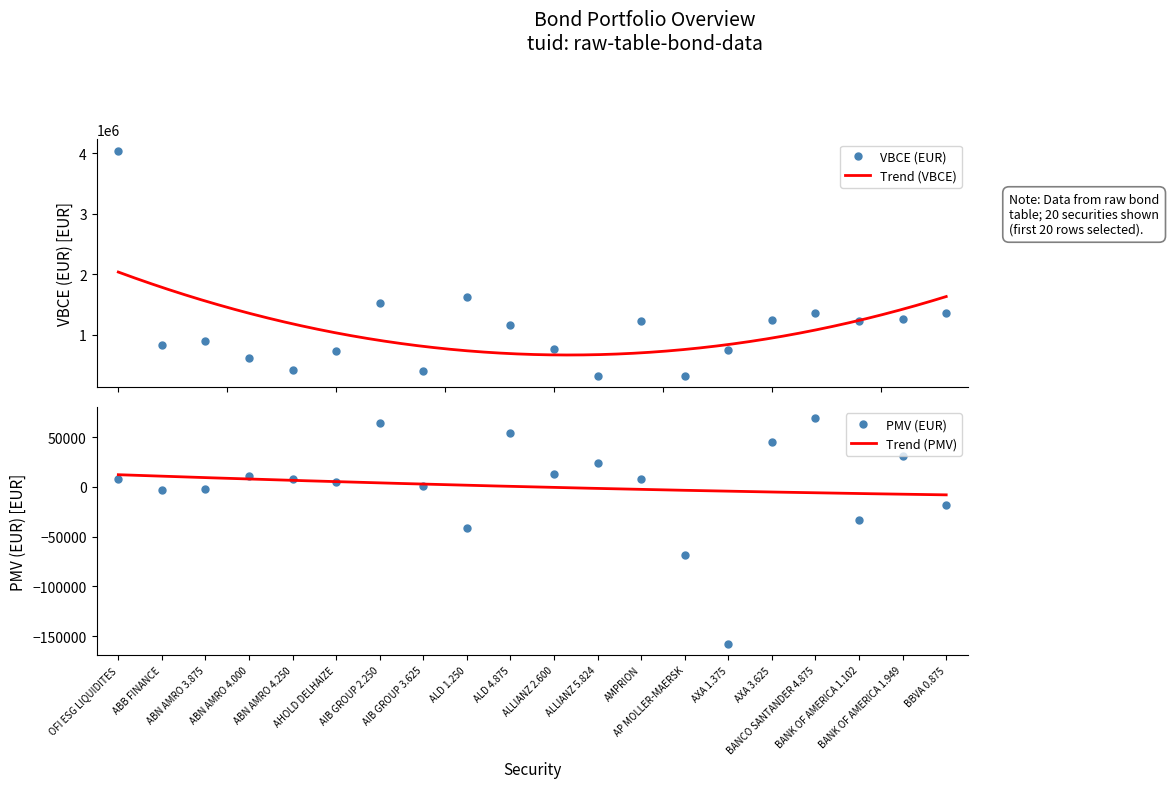

True or false: PMV (EUR) and VBCE (EUR) intersect in this chart.

False